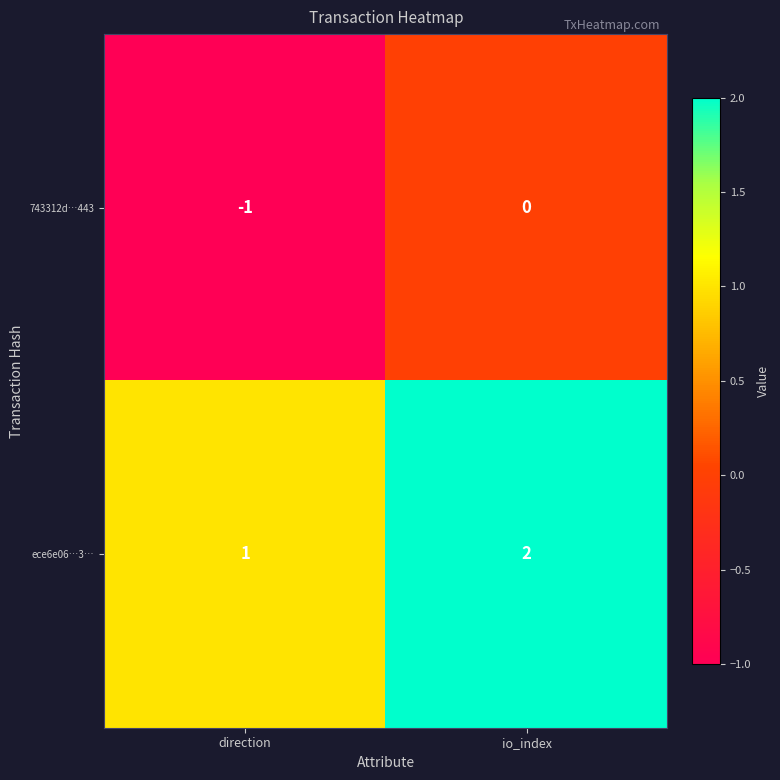

What is the sum of the ece6e06…3… values at io_index and direction?

3